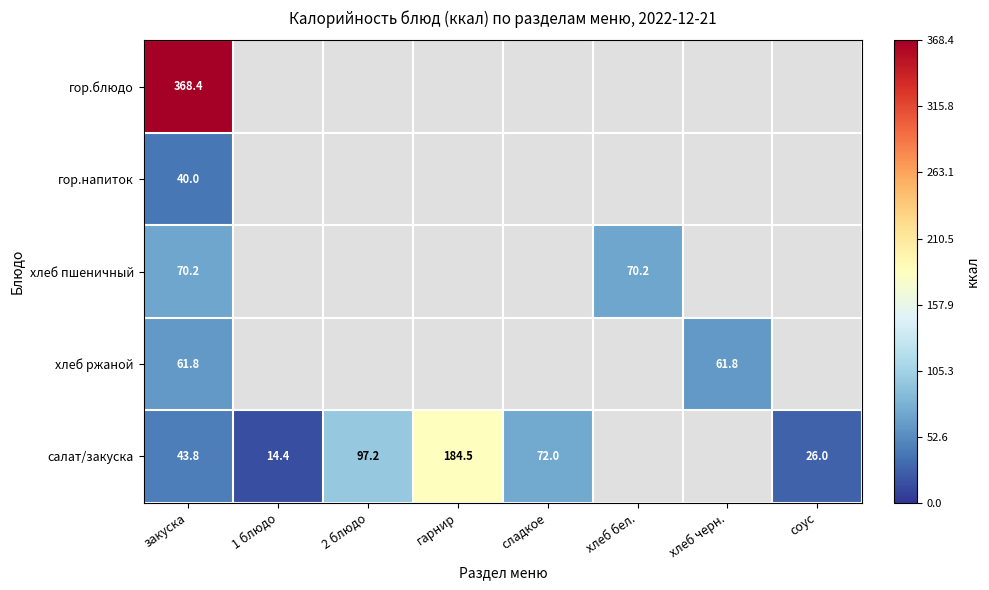

The value of салат/закуска at 1 блюдо is 25.5. True or false?

False